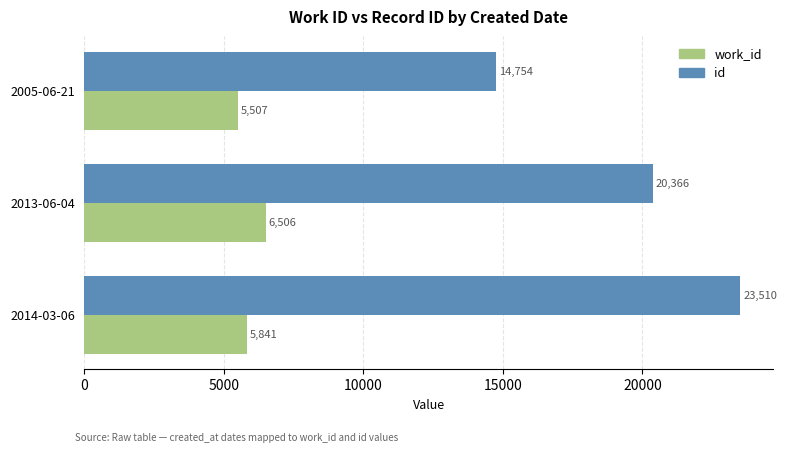

What is the maximum value for work_id?

6506